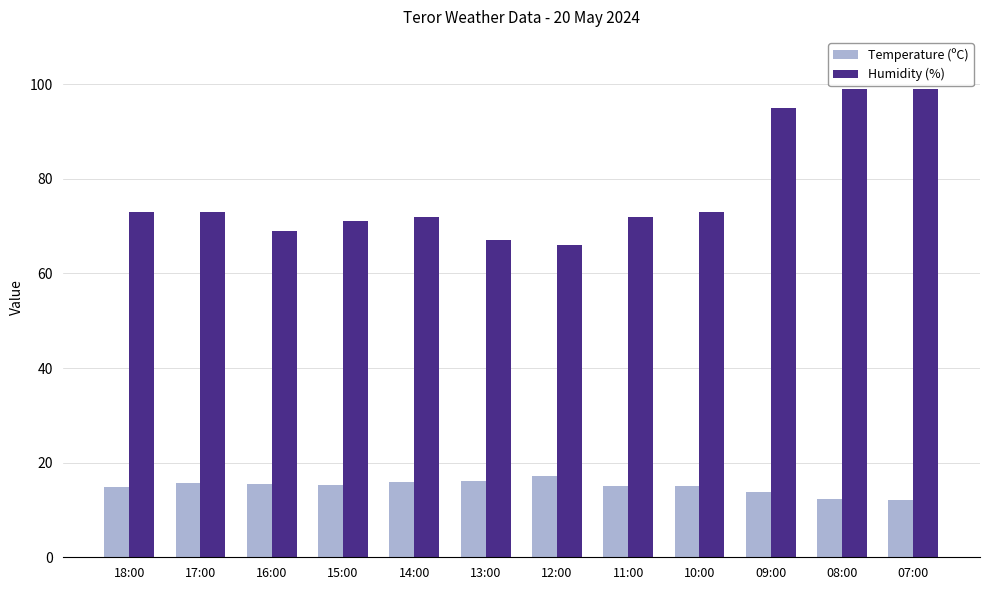

How many data points in Humidity (%) are less than 73?

6